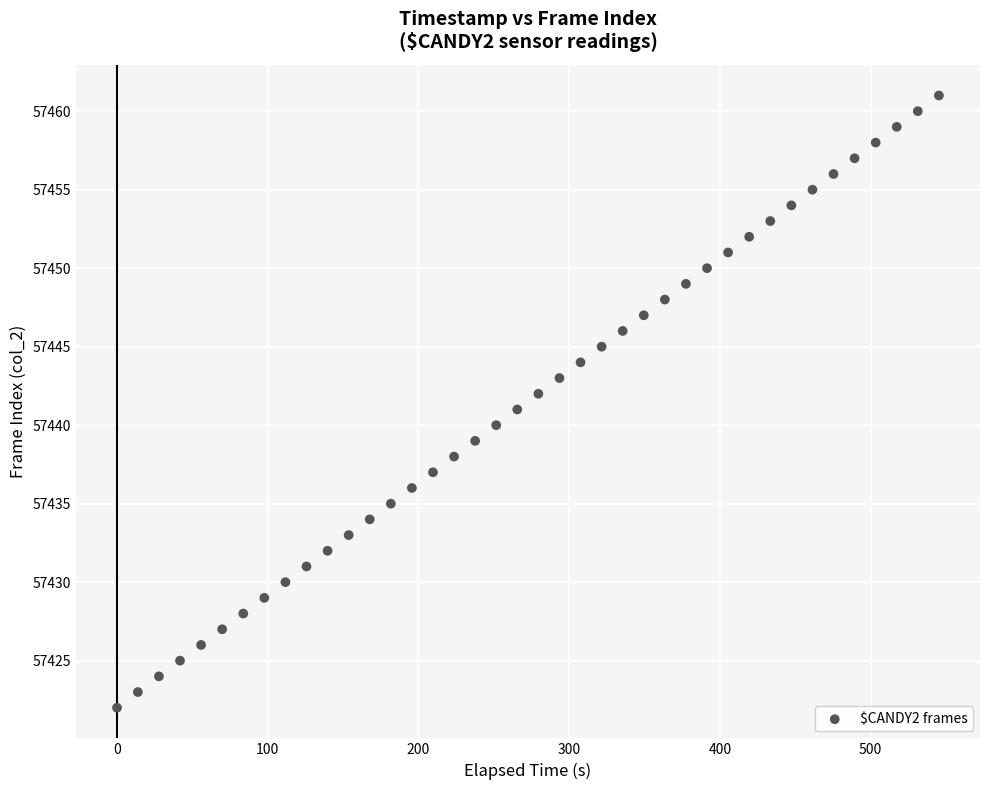

What is the range of Y values (max minus min)?

39